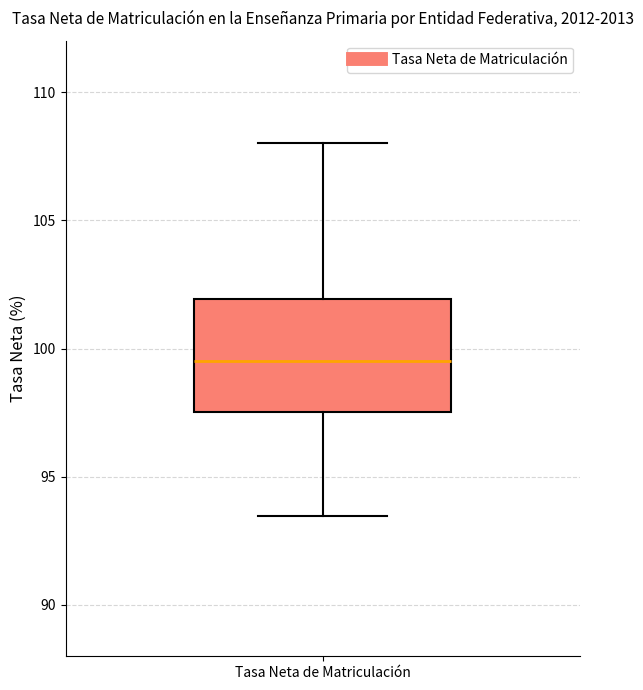

Transcribe this box plot: give where the median line is, the range the box spans, and where the two whiskers end, as read against the y-axis. The values are not printed on the chart, so give them approximately, as read against the axis.

median 99.5, box 97.5 to 102.0, whiskers 93.5 to 108.0